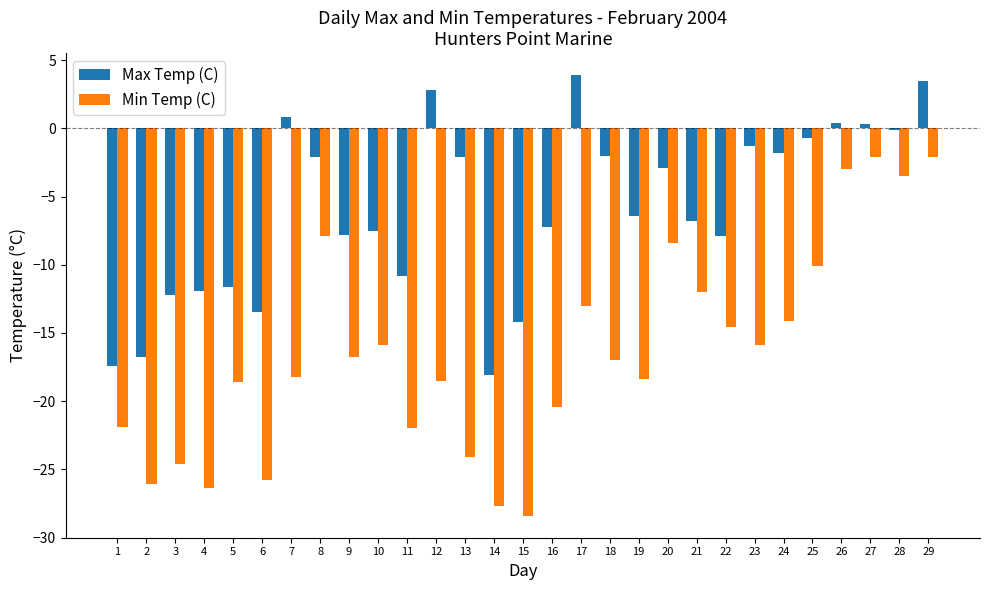

True or false: Max Temp (C) has a value of -11.3 at 21.

False